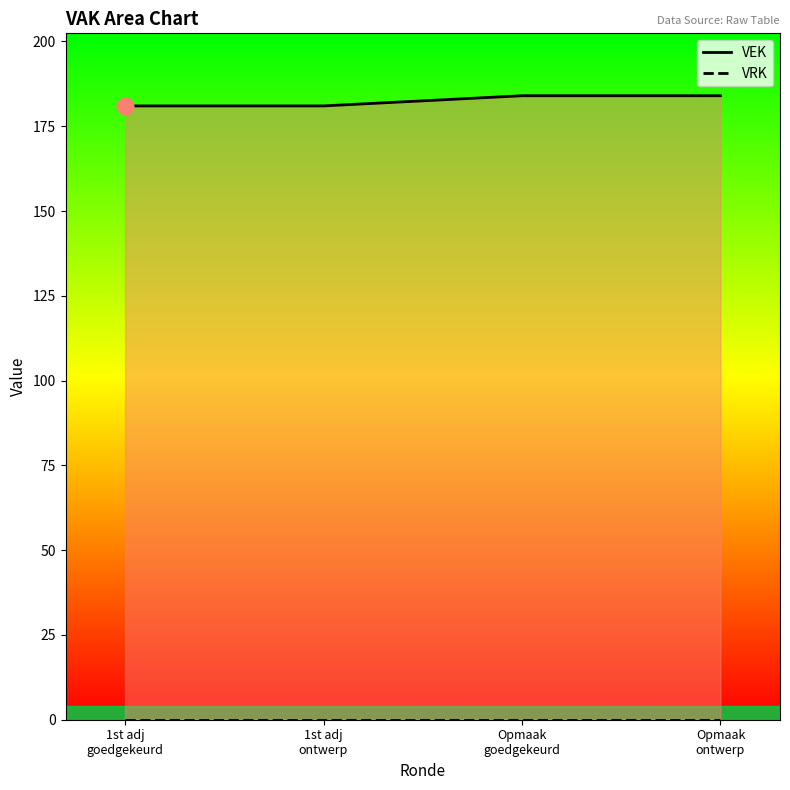

True or false: VRK has more than 1 interior local peaks.

False